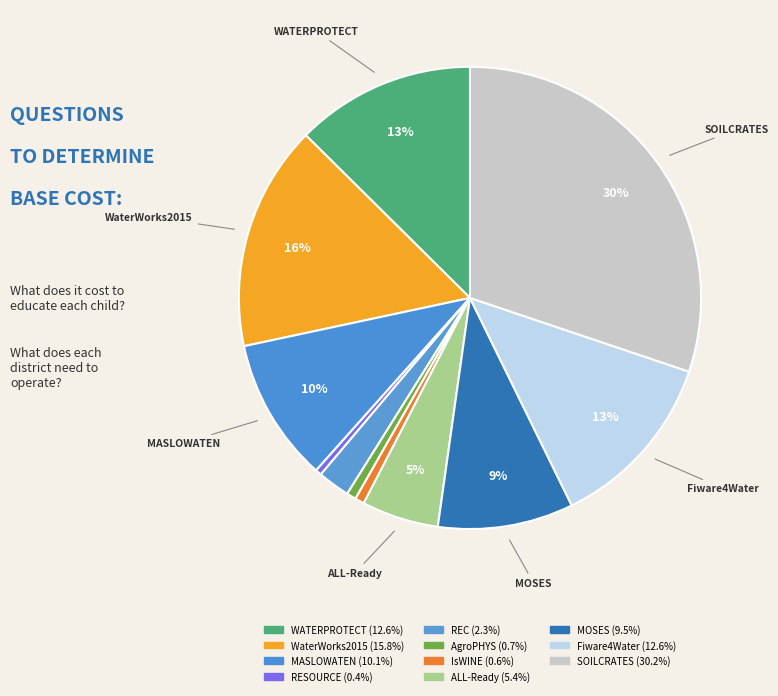

What is the ratio of the value at WATERPROTECT to the value at REC?

5.6